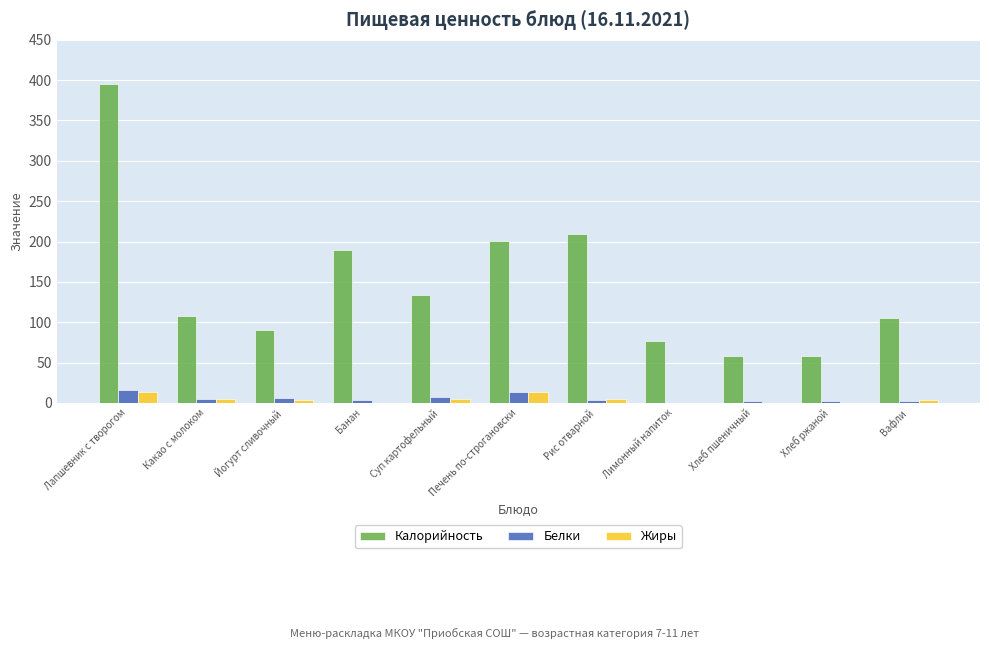

Which series changed the most between Какао с молоком and Йогурт сливочный?

Калорийность